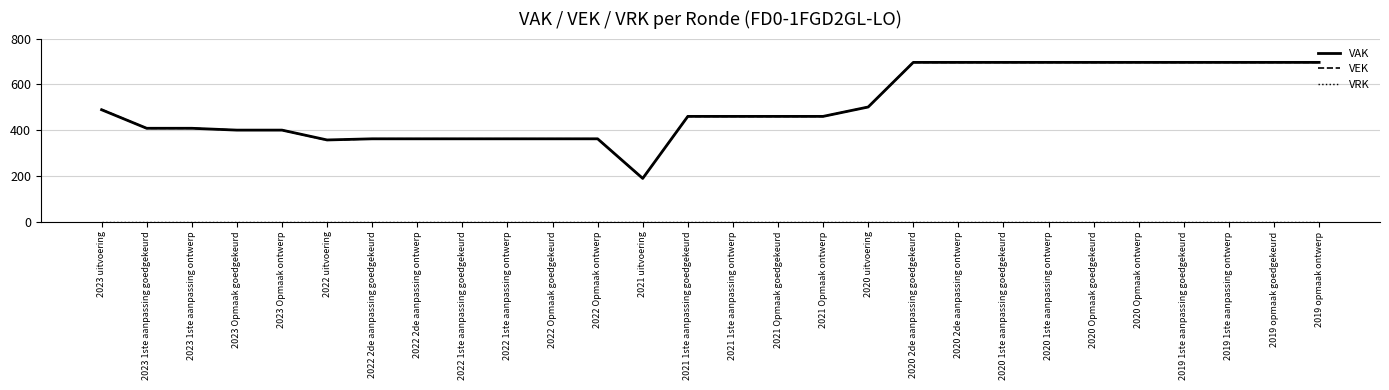

Between 2022 uitvoering and 2020 1ste aanpassing ontwerp, which series saw the biggest shift?

VEK